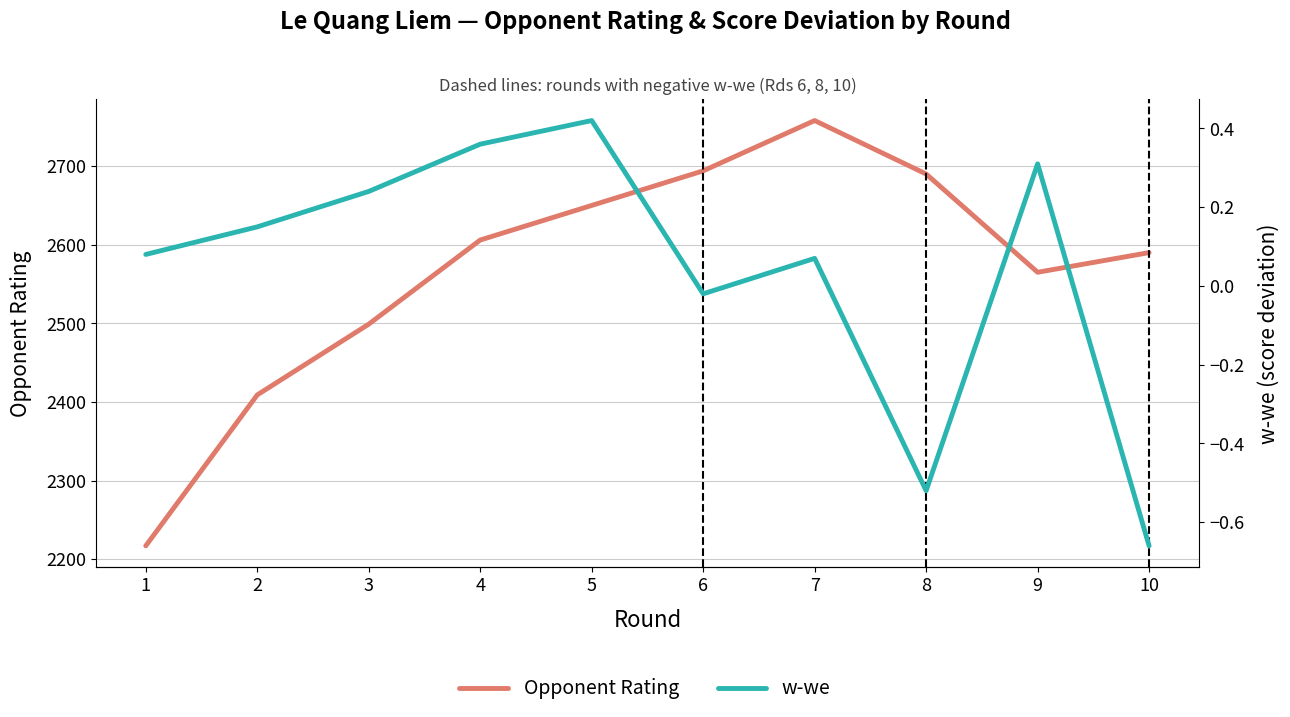

What is the difference between the second highest and second lowest values in the w-we series?

0.9